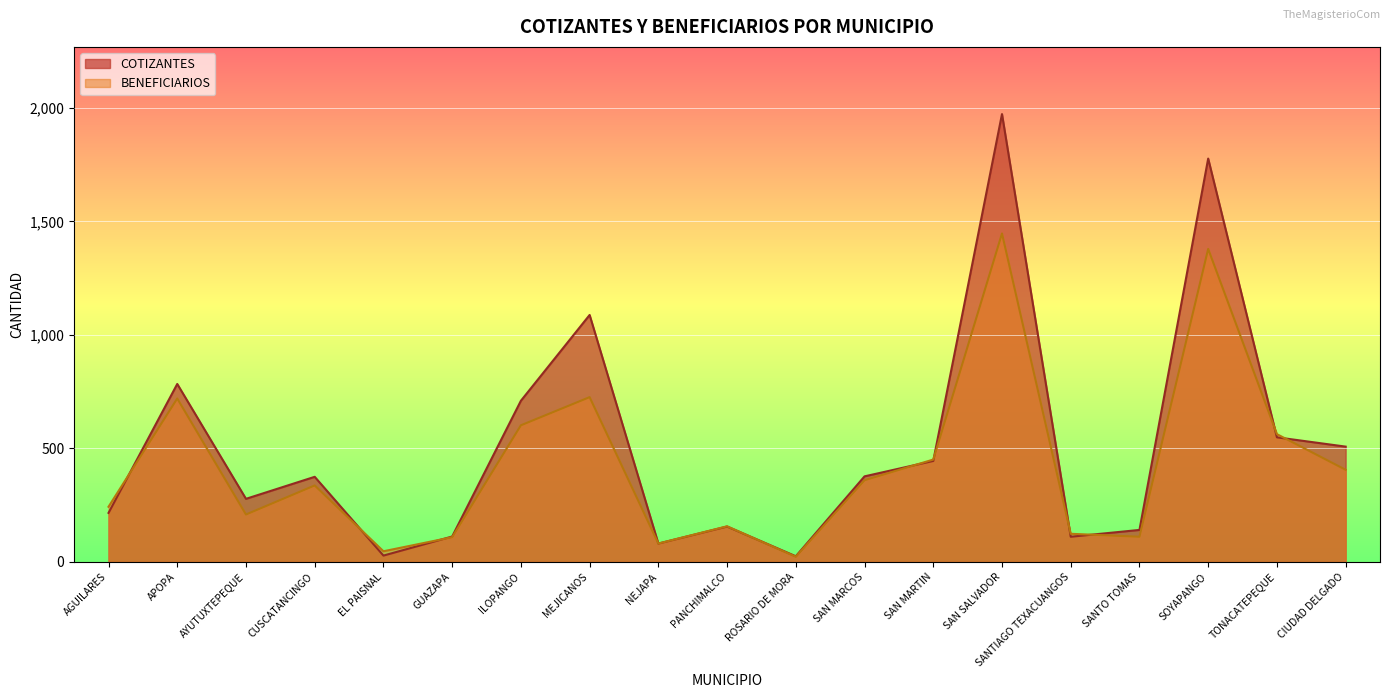

Which series has the largest range (max minus min)?

COTIZANTES